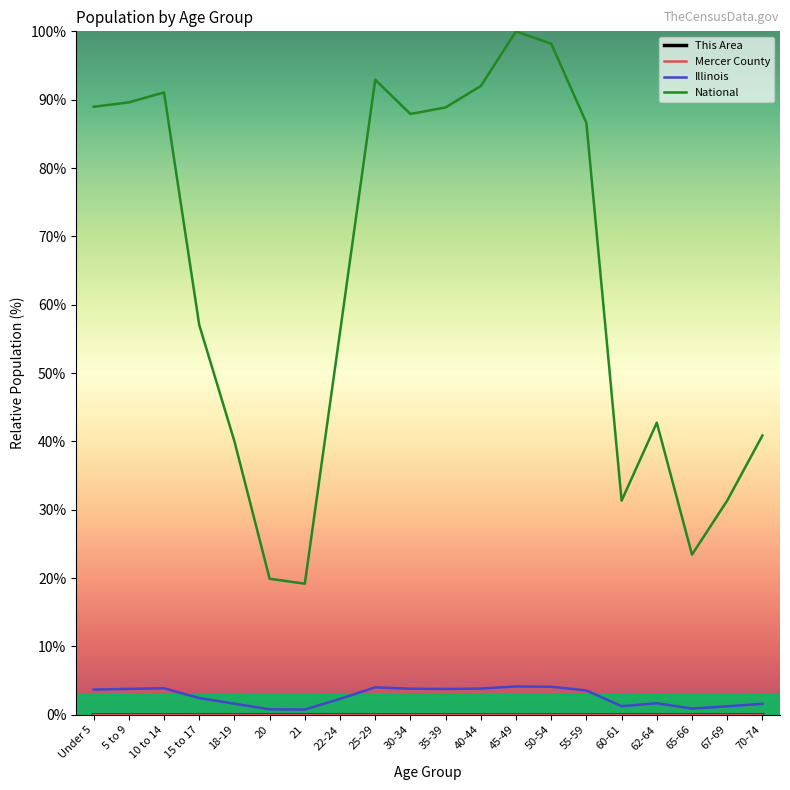

Where does the Illinois series first go above 3?

Under 5